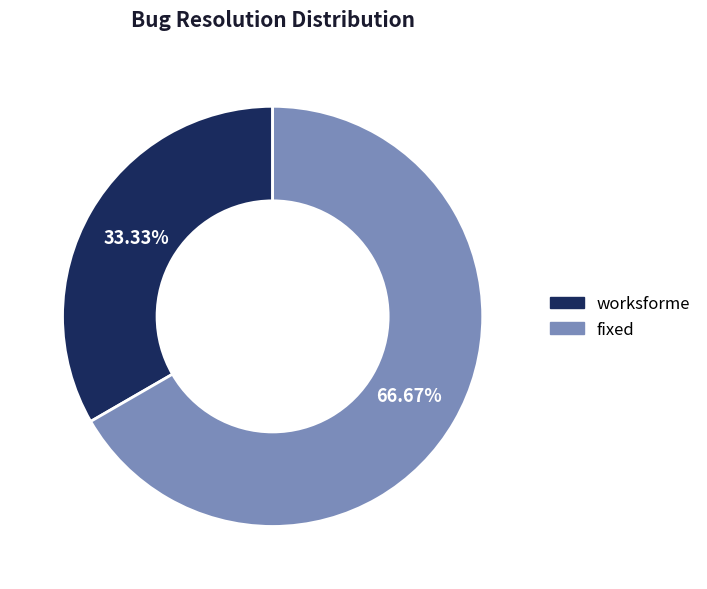

To the nearest percent, what is the average slice percentage?

50%